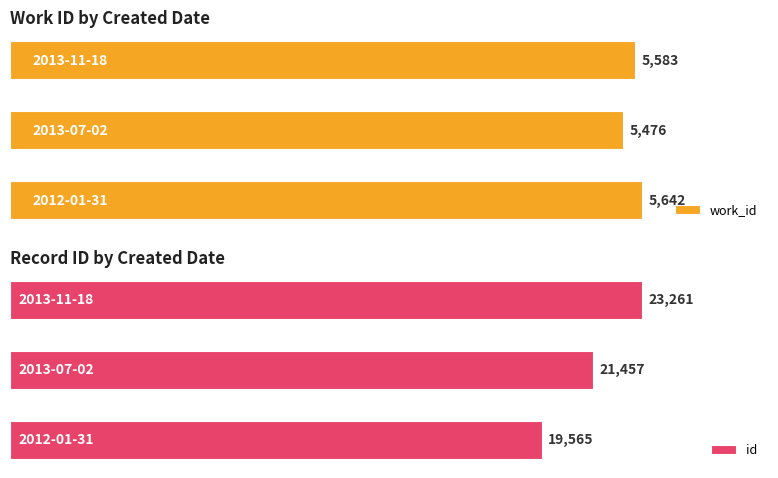

At how many categories does at least one series exceed 11054?

3